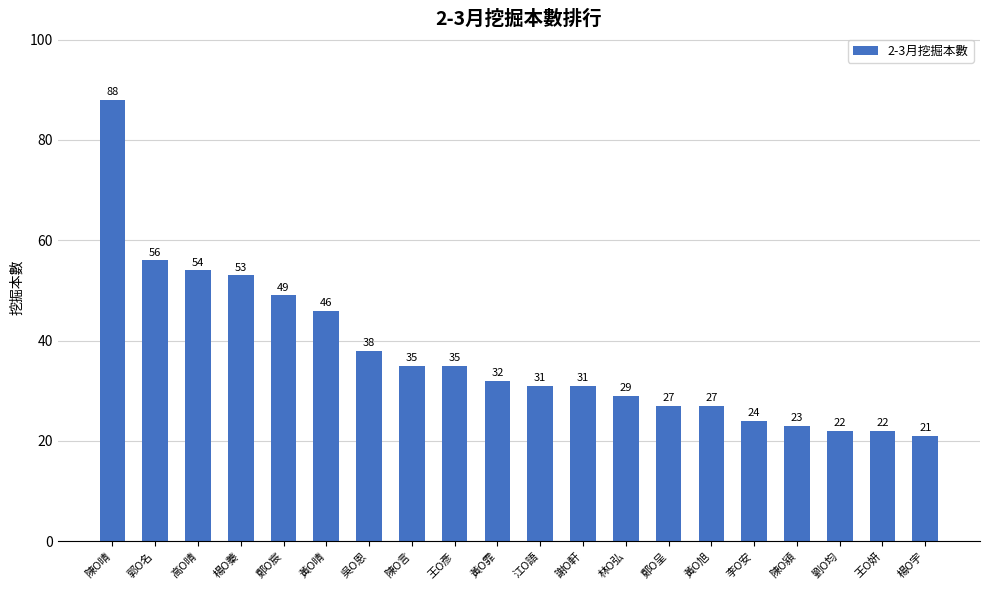

How many bars are there in total?

20